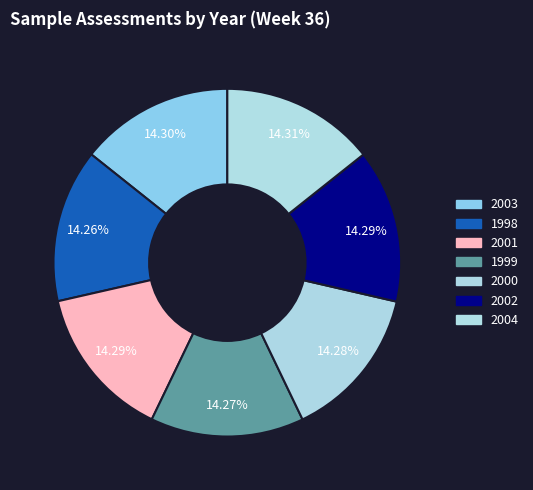

Is there a majority slice in this chart?

No